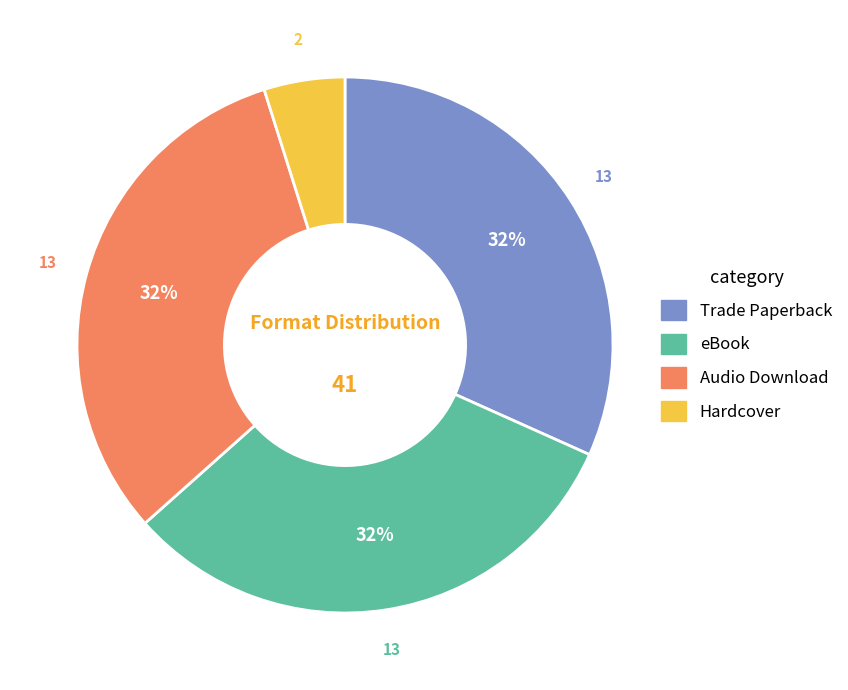

How many slices are in this pie chart?

4